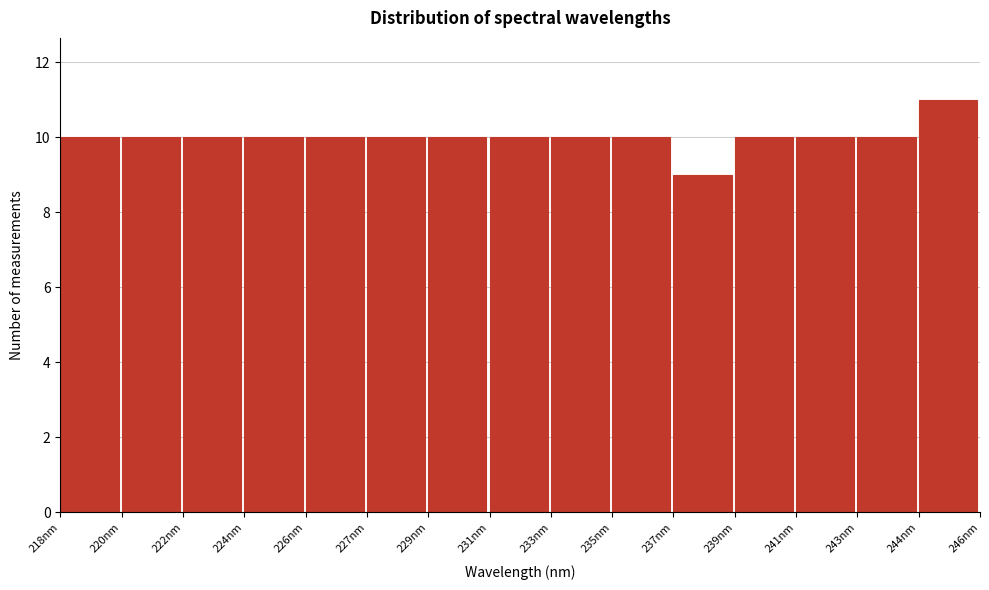

Reading left to right, list all the values displayed in this chart.

218nm=10	220nm=10	222nm=10	224nm=10	226nm=10	227nm=10	229nm=10	231nm=10	233nm=10	235nm=10	237nm=9	239nm=10	241nm=10	243nm=10	244nm=11